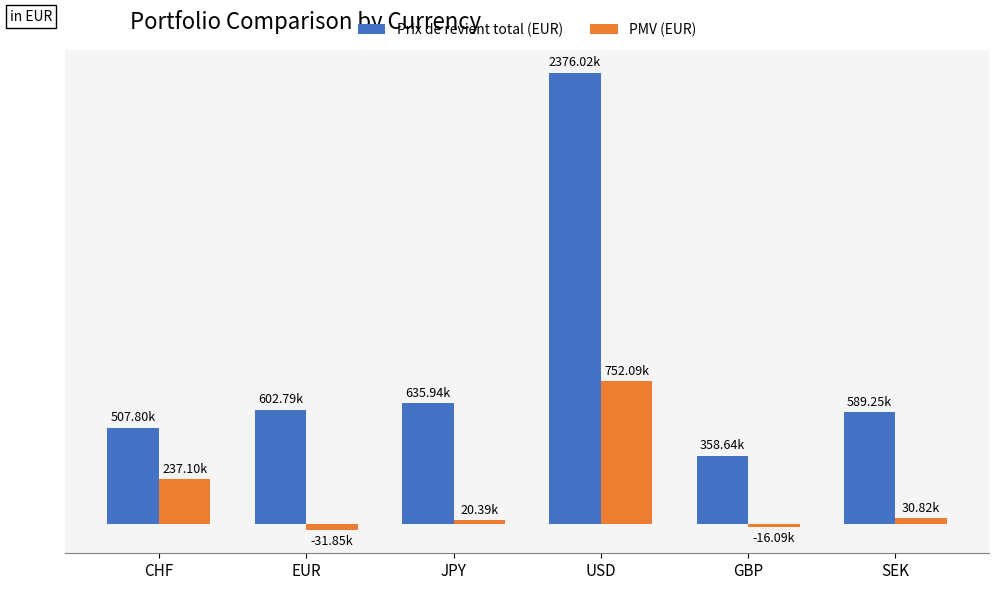

Does the chart contain any negative values?

Yes